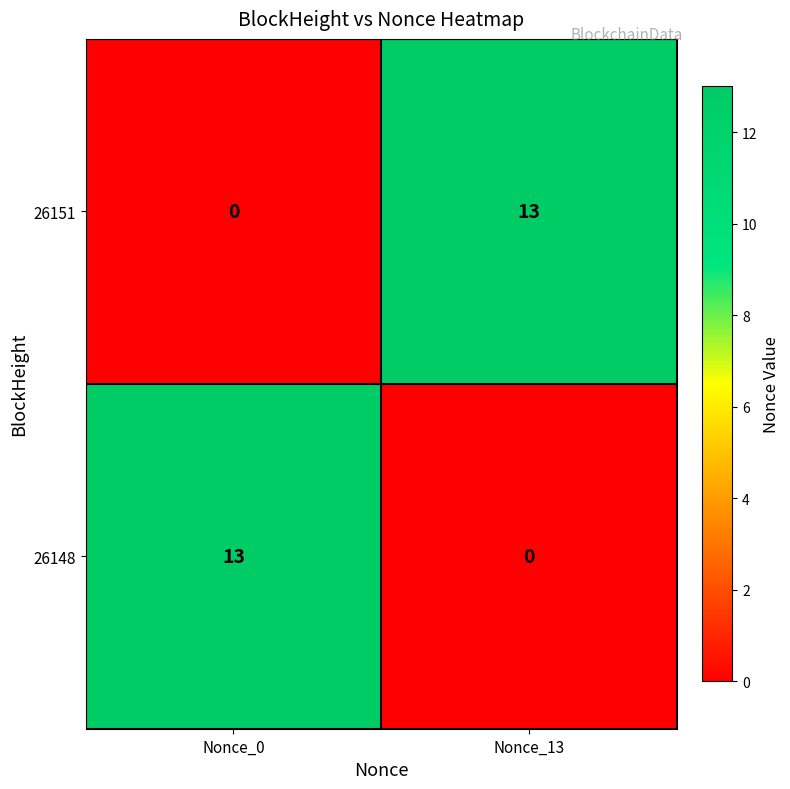

The value of 26151 at Nonce_0 is 5. True or false?

False